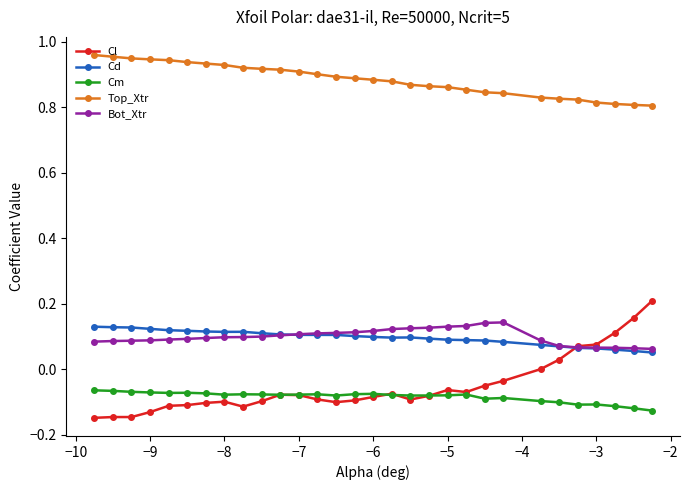

Which series has the largest range (max minus min)?

Cl